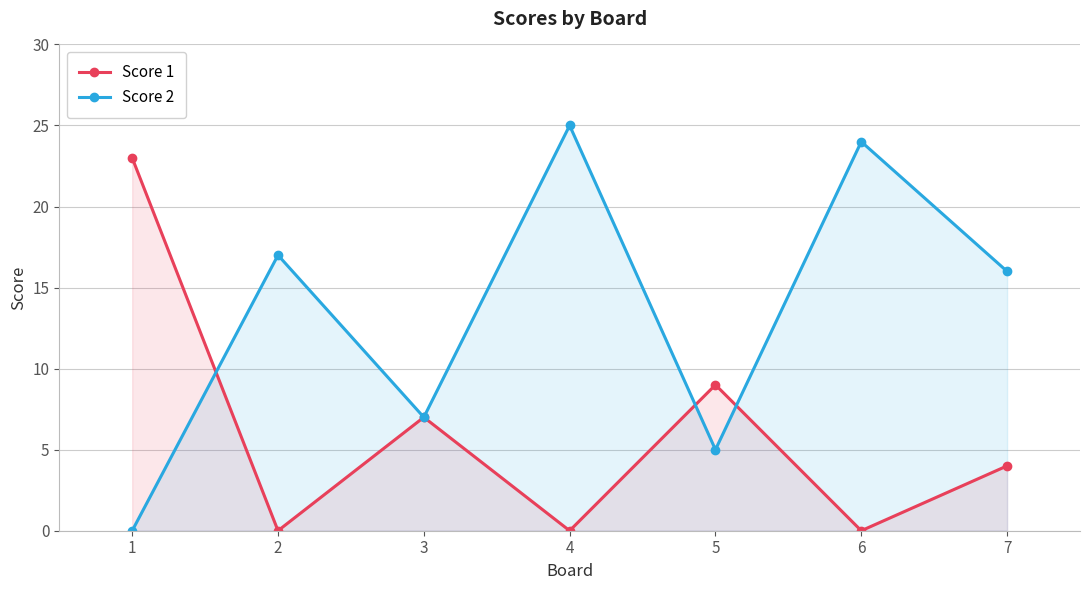

At which label is Score 1 closest to 11?

5